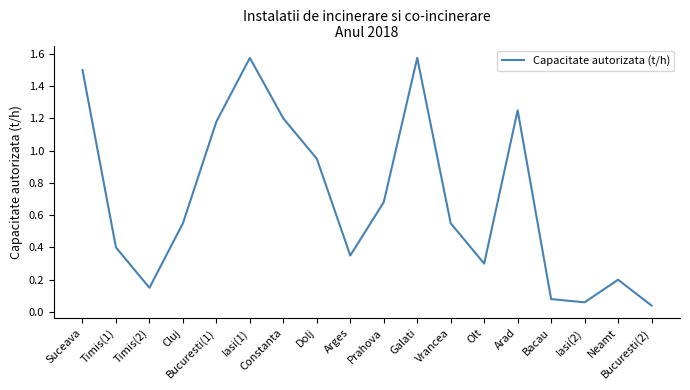

Which has a higher value, Arad or Cluj?

Arad